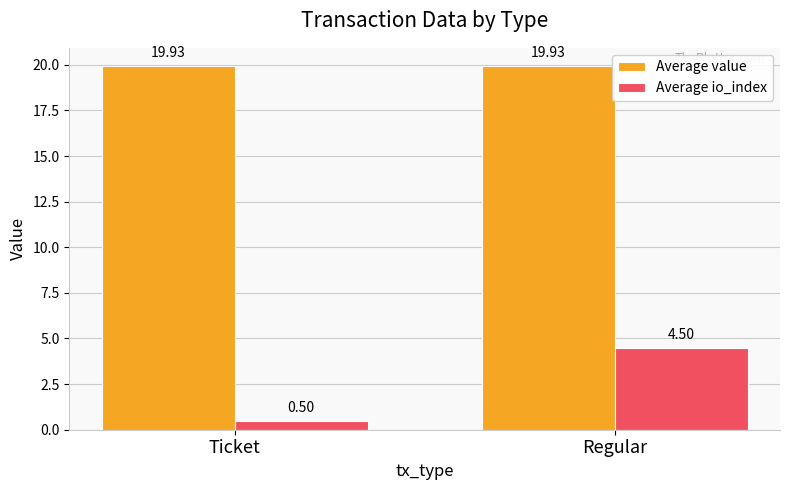

Where is Average io_index nearest to the value 2?

Ticket